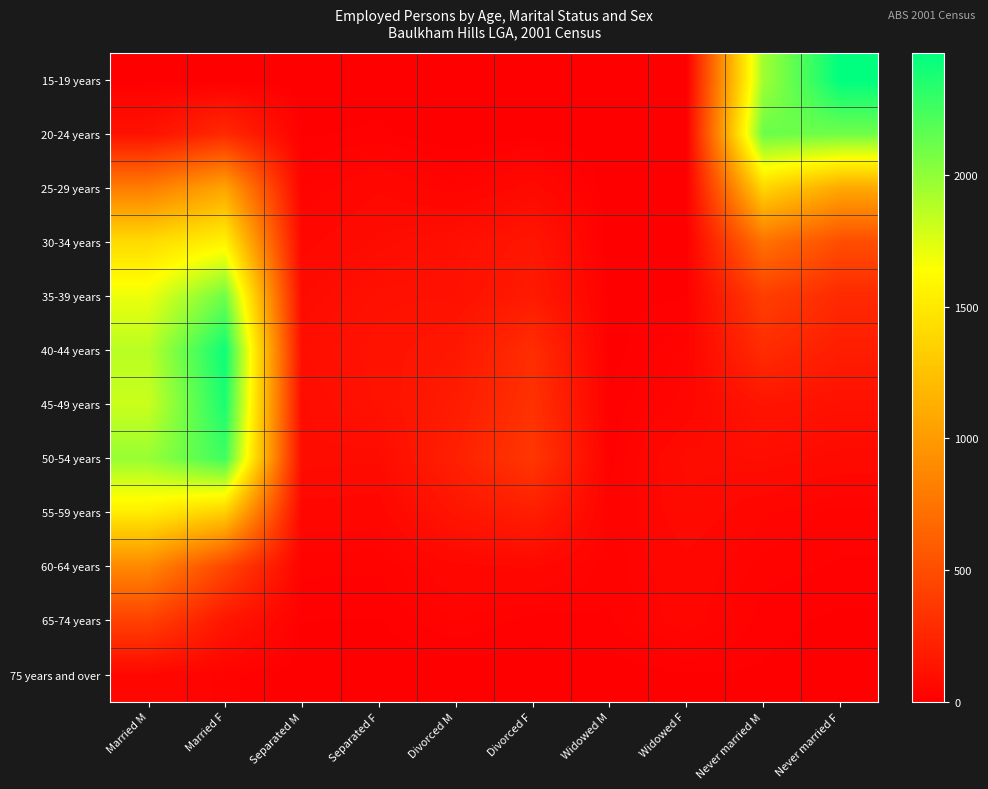

Reading right to left, what are all the values shown in this chart?

15-19 years: Never married F=2463	Never married M=1948	Widowed F=0	Widowed M=0	Divorced F=0	Divorced M=0	Separated F=3	Separated M=0	Married F=0	Married M=3
20-24 years: Never married F=2102	Never married M=2119	Widowed F=0	Widowed M=0	Divorced F=5	Divorced M=0	Separated F=12	Separated M=8	Married F=271	Married M=115
25-29 years: Never married F=1088	Never married M=1379	Widowed F=3	Widowed M=0	Divorced F=66	Divorced M=30	Separated F=55	Separated M=28	Married F=1062	Married M=807
30-34 years: Never married F=499	Never married M=731	Widowed F=5	Widowed M=0	Divorced F=146	Divorced M=102	Separated F=81	Separated M=50	Married F=1567	Married M=1417
35-39 years: Never married F=271	Never married M=402	Widowed F=9	Widowed M=6	Divorced F=178	Divorced M=115	Separated F=110	Separated M=76	Married F=2107	Married M=1702
40-44 years: Never married F=192	Never married M=284	Widowed F=30	Widowed M=4	Divorced F=292	Divorced M=156	Separated F=122	Separated M=96	Married F=2420	Married M=1867
45-49 years: Never married F=111	Never married M=137	Widowed F=45	Widowed M=11	Divorced F=323	Divorced M=181	Separated F=118	Separated M=83	Married F=2379	Married M=1814
50-54 years: Never married F=70	Never married M=88	Widowed F=82	Widowed M=15	Divorced F=356	Divorced M=213	Separated F=79	Separated M=85	Married F=2261	Married M=1972
55-59 years: Never married F=24	Never married M=41	Widowed F=73	Widowed M=22	Divorced F=196	Divorced M=139	Separated F=46	Separated M=49	Married F=1337	Married M=1527
60-64 years: Never married F=18	Never married M=24	Widowed F=51	Widowed M=22	Divorced F=60	Divorced M=52	Separated F=21	Separated M=22	Married F=452	Married M=875
65-74 years: Never married F=7	Never married M=14	Widowed F=47	Widowed M=18	Divorced F=14	Divorced M=29	Separated F=9	Separated M=10	Married F=146	Married M=417
75 years and over: Never married F=0	Never married M=8	Widowed F=8	Widowed M=3	Divorced F=4	Divorced M=0	Separated F=0	Separated M=0	Married F=24	Married M=51